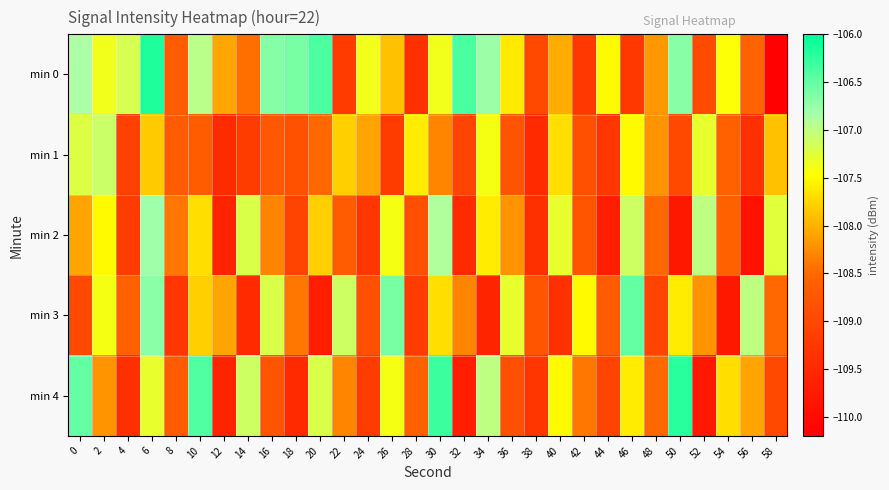

Rank the series by their maximum value, from lowest to highest.

min 1, min 2, min 3, min 4, min 0